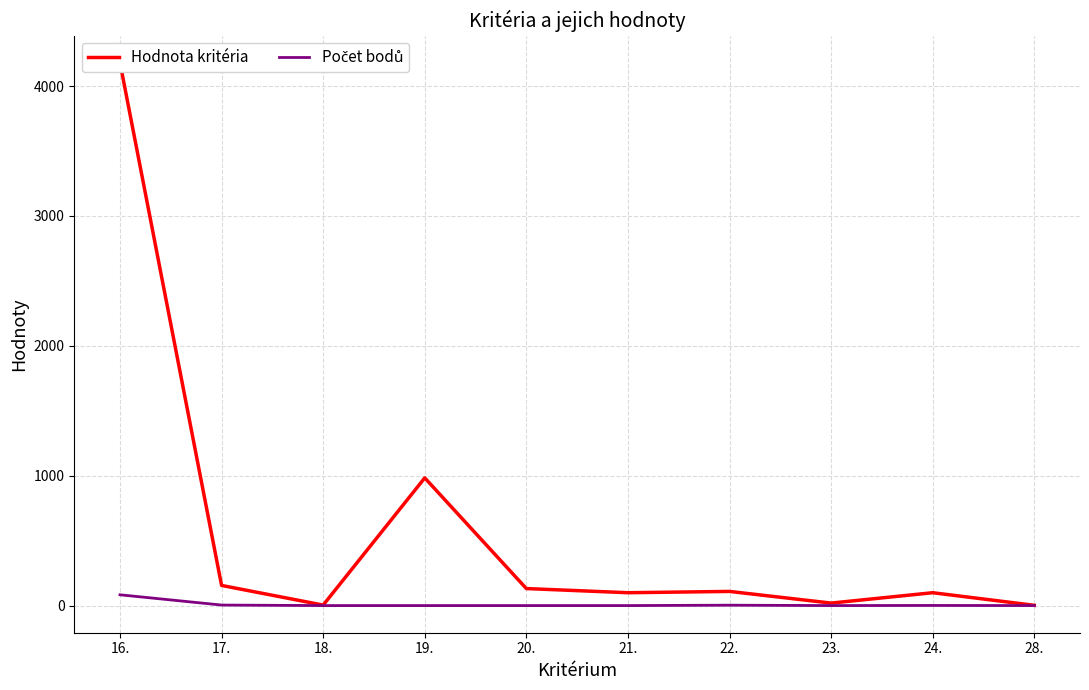

Does the chart have visible grid lines?

Yes